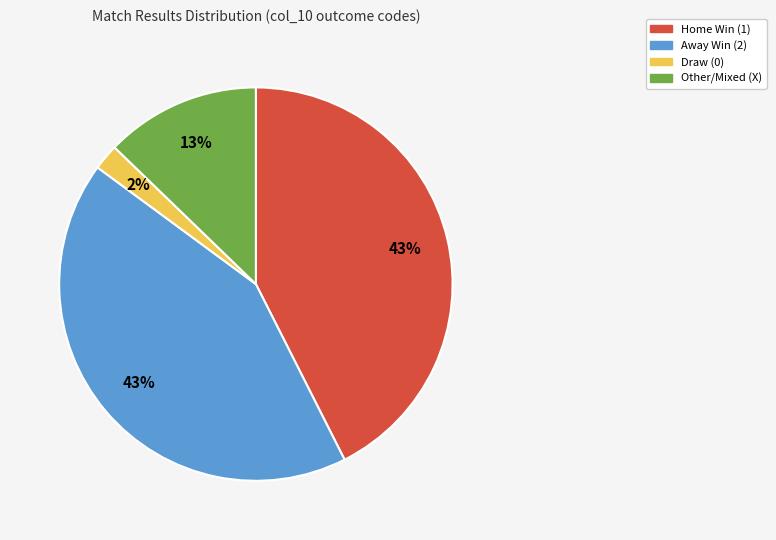

How many slices are in this pie chart?

4